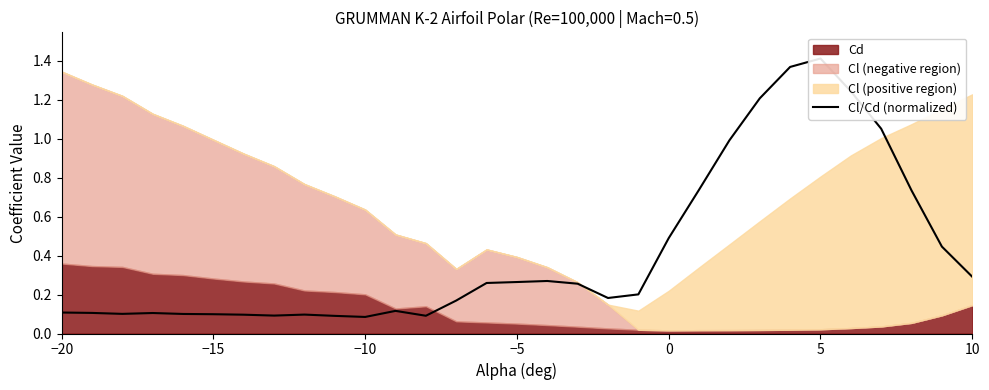

Count the number of categories in the chart.

31